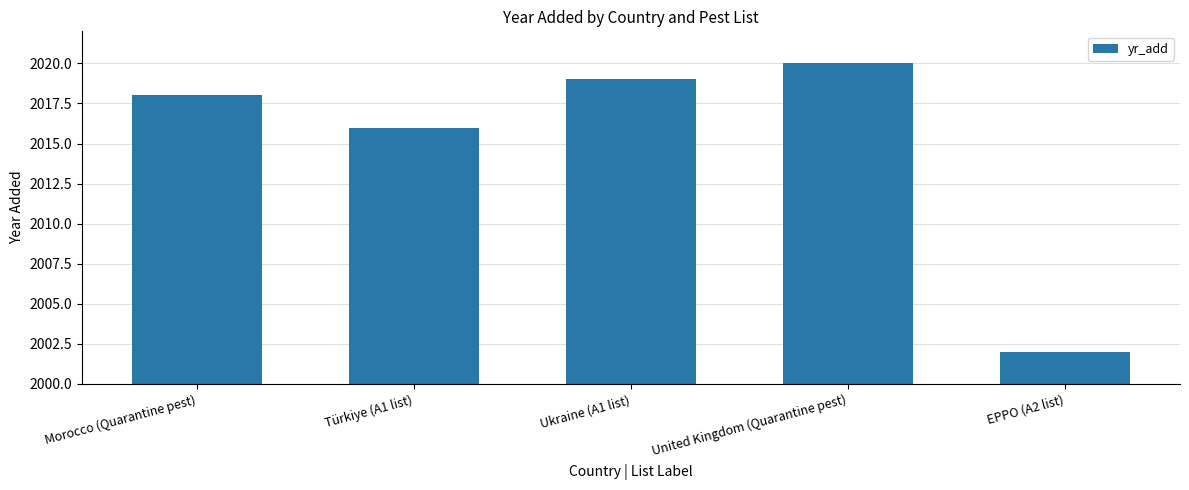

What is the label of the 5th bar from the left?

EPPO (A2 list)